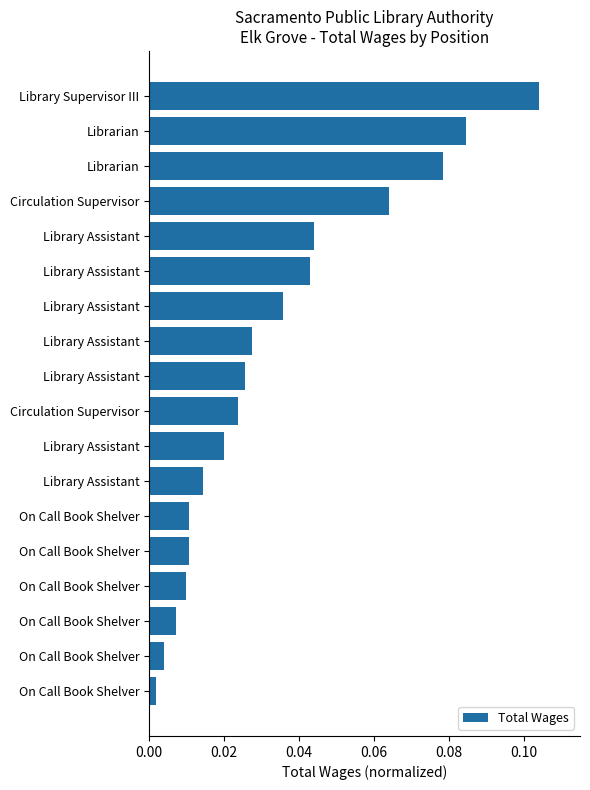

Does the chart contain any negative values?

No